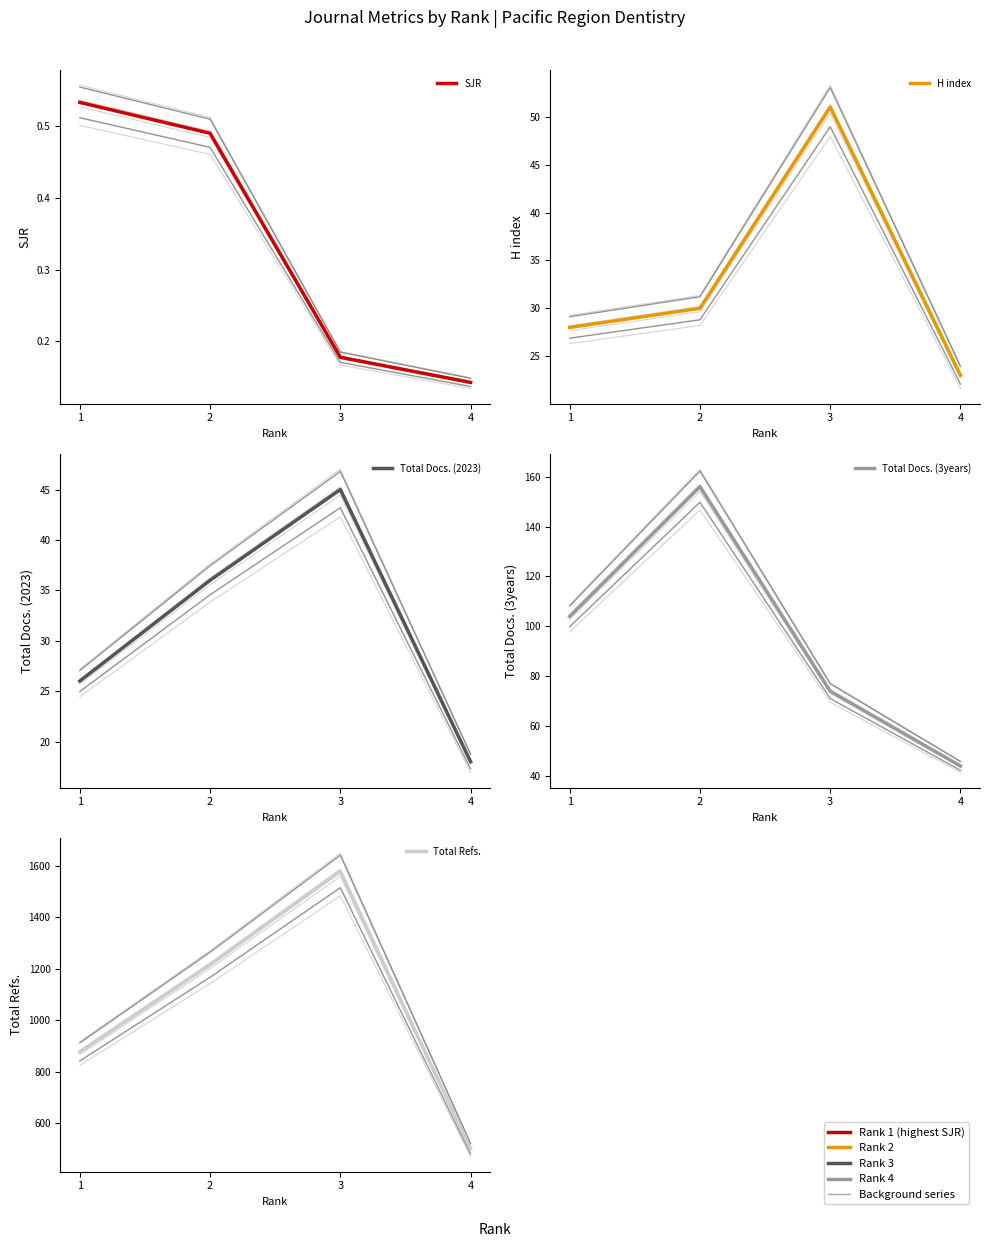

Rank the series at 4 from highest to lowest value.

Total Refs., Total Docs. (3years), H index, Total Docs. (2023), SJR